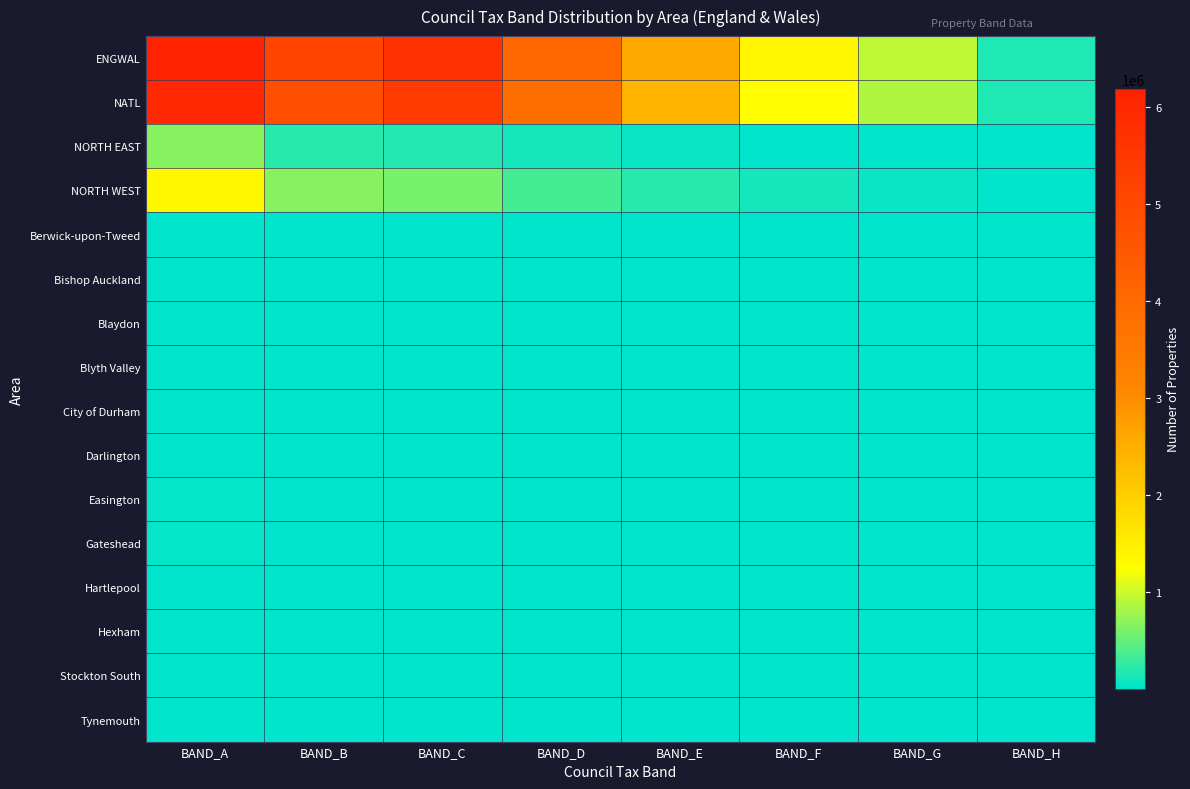

Reading right to left, list all the values displayed in this chart.

ENGWAL: BAND_H=158980	BAND_G=921280	BAND_F=1378050	BAND_E=2573890	BAND_D=4065640	BAND_C=5707510	BAND_B=5136660	BAND_A=6181390
NATL: BAND_H=146020	BAND_G=867220	BAND_F=1259330	BAND_E=2378300	BAND_D=3829750	BAND_C=5390440	BAND_B=4831620	BAND_A=5968300
NORTH EAST: BAND_H=1490	BAND_G=13290	BAND_F=23830	BAND_E=54920	BAND_D=105250	BAND_C=186530	BAND_B=197450	BAND_A=665770
NORTH WEST: BAND_H=6960	BAND_G=62670	BAND_F=97550	BAND_E=200440	BAND_D=341610	BAND_C=585570	BAND_B=674600	BAND_A=1359760
Berwick-upon-Tweed: BAND_H=130	BAND_G=980	BAND_F=2030	BAND_E=3580	BAND_D=4580	BAND_C=5290	BAND_B=7050	BAND_A=15410
Bishop Auckland: BAND_H=40	BAND_G=300	BAND_F=840	BAND_E=2300	BAND_D=4660	BAND_C=5930	BAND_B=7090	BAND_A=22920
Blaydon: BAND_H=20	BAND_G=290	BAND_F=710	BAND_E=1970	BAND_D=3720	BAND_C=8350	BAND_B=6120	BAND_A=20240
Blyth Valley: BAND_H=20	BAND_G=40	BAND_F=160	BAND_E=1240	BAND_D=3490	BAND_C=4650	BAND_B=7170	BAND_A=23410
City of Durham: BAND_H=110	BAND_G=860	BAND_F=1280	BAND_E=2380	BAND_D=5160	BAND_C=6840	BAND_B=8860	BAND_A=19050
Darlington: BAND_H=30	BAND_G=320	BAND_F=690	BAND_E=1770	BAND_D=3850	BAND_C=6180	BAND_B=9750	BAND_A=22020
Easington: BAND_H=30	BAND_G=180	BAND_F=280	BAND_E=840	BAND_D=1950	BAND_C=2820	BAND_B=3890	BAND_A=29330
Gateshead: BAND_H=30	BAND_G=80	BAND_F=150	BAND_E=490	BAND_D=1640	BAND_C=5790	BAND_B=5740	BAND_A=31070
Hartlepool: BAND_H=80	BAND_G=510	BAND_F=740	BAND_E=1750	BAND_D=3340	BAND_C=6310	BAND_B=7490	BAND_A=24010
Hexham: BAND_H=340	BAND_G=2700	BAND_F=3980	BAND_E=4500	BAND_D=4900	BAND_C=5520	BAND_B=5400	BAND_A=8580
Stockton South: BAND_H=30	BAND_G=620	BAND_F=1810	BAND_E=4340	BAND_D=7330	BAND_C=10790	BAND_B=9770	BAND_A=11070
Tynemouth: BAND_H=20	BAND_G=340	BAND_F=1060	BAND_E=2740	BAND_D=5340	BAND_C=12140	BAND_B=7440	BAND_A=18250